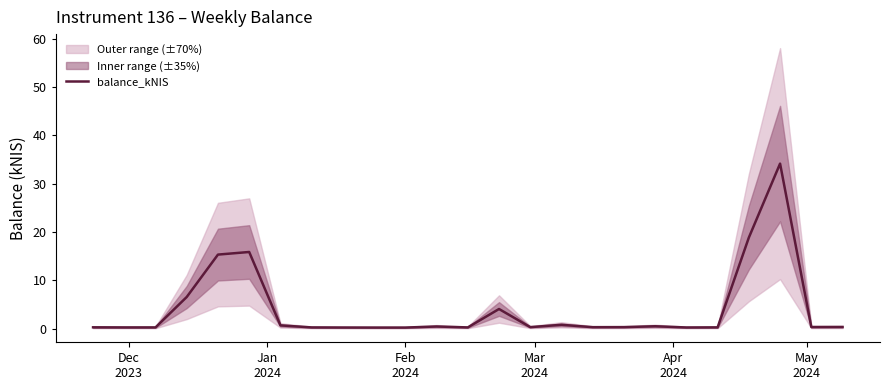

What is the value of the 12th point from the left?

0.4